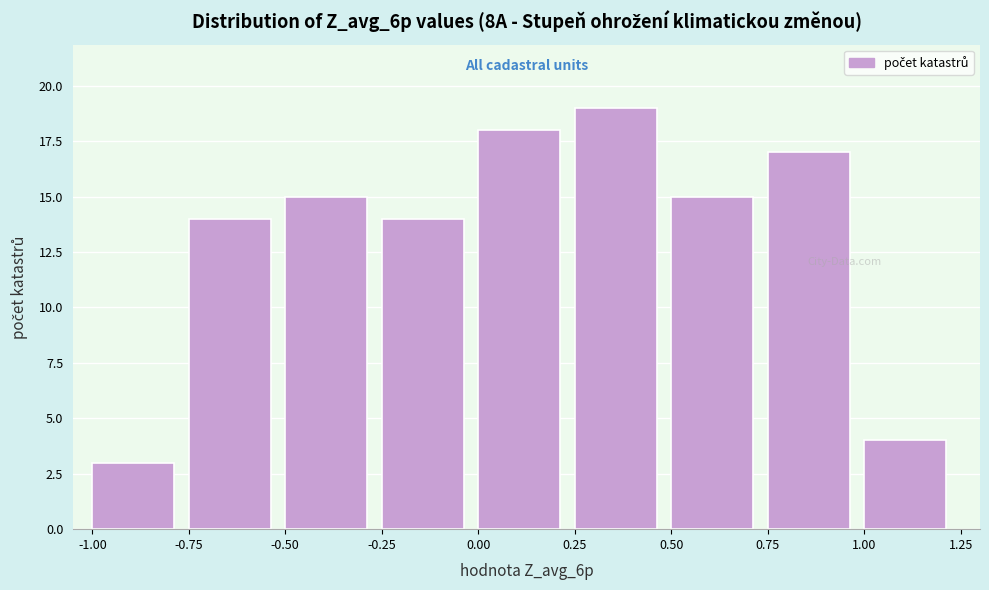

Which range on the x-axis has the tallest bar?

0.25 to 0.50